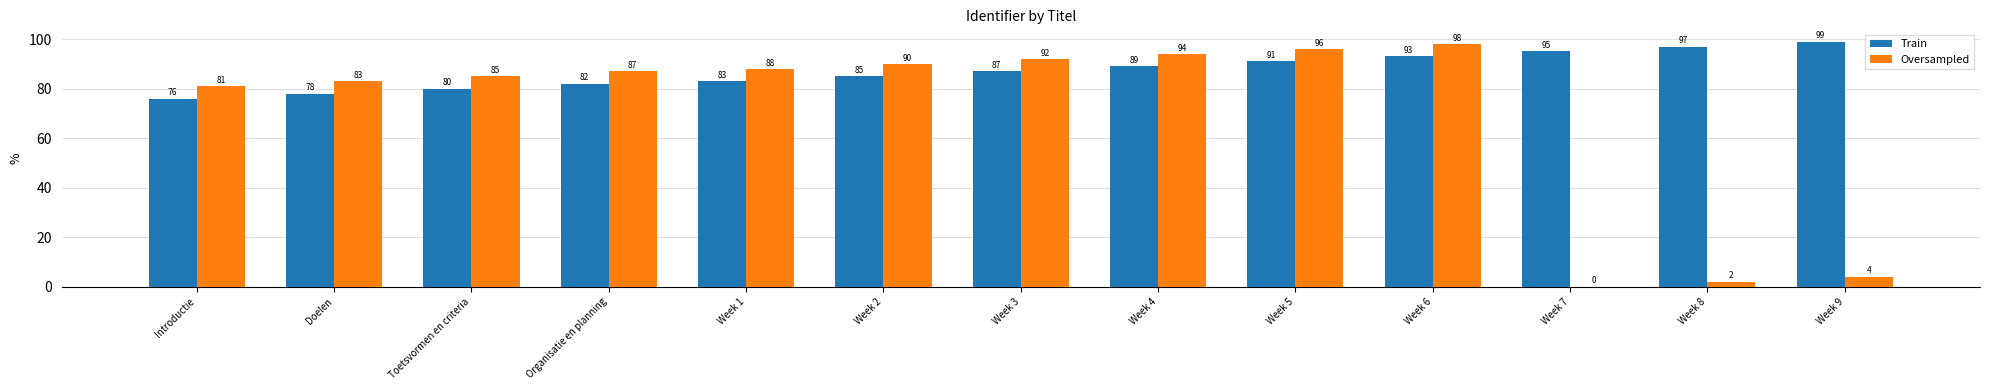

Reading right to left, what are all the values shown in this chart?

Train: Week 9=99	Week 8=97	Week 7=95	Week 6=93	Week 5=91	Week 4=89	Week 3=87	Week 2=85	Week 1=83	Organisatie en planning=82	Toetsvormen en criteria=80	Doelen=78	Introductie=76
Oversampled: Week 9=4	Week 8=2	Week 7=0	Week 6=98	Week 5=96	Week 4=94	Week 3=92	Week 2=90	Week 1=88	Organisatie en planning=87	Toetsvormen en criteria=85	Doelen=83	Introductie=81